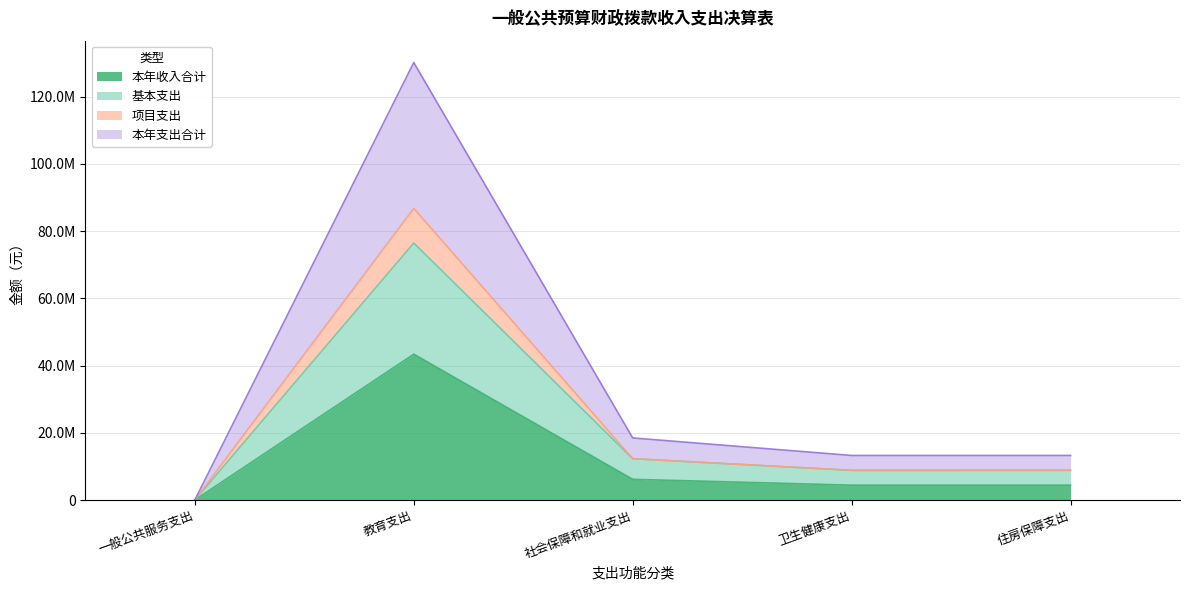

Where does the 项目支出 series first go above 8841870?

教育支出